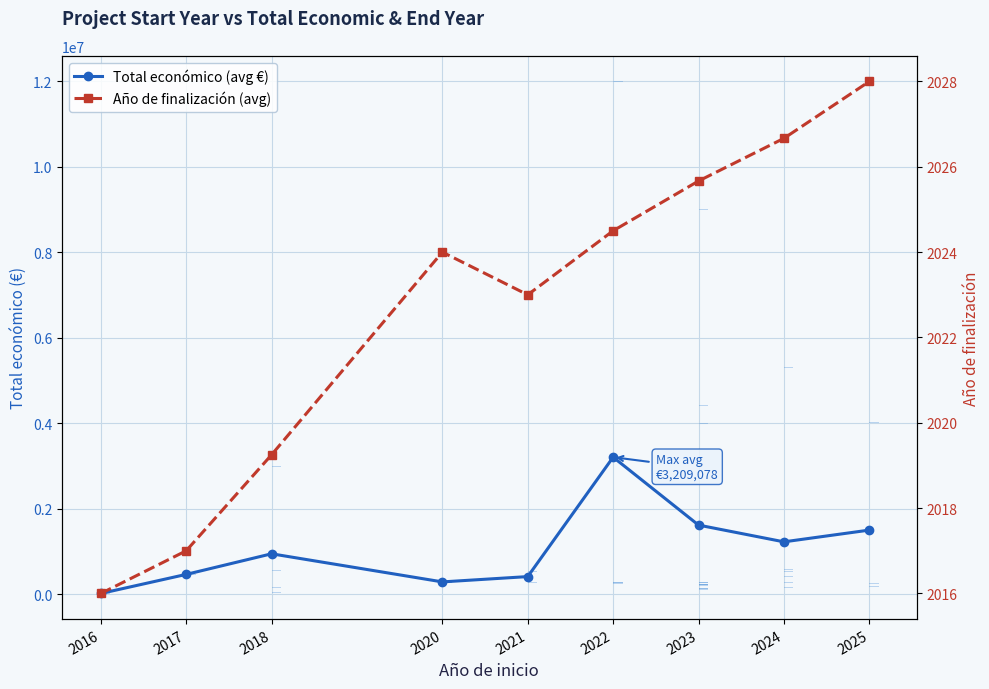

What is the total value across all series at 2022?

3211102.5